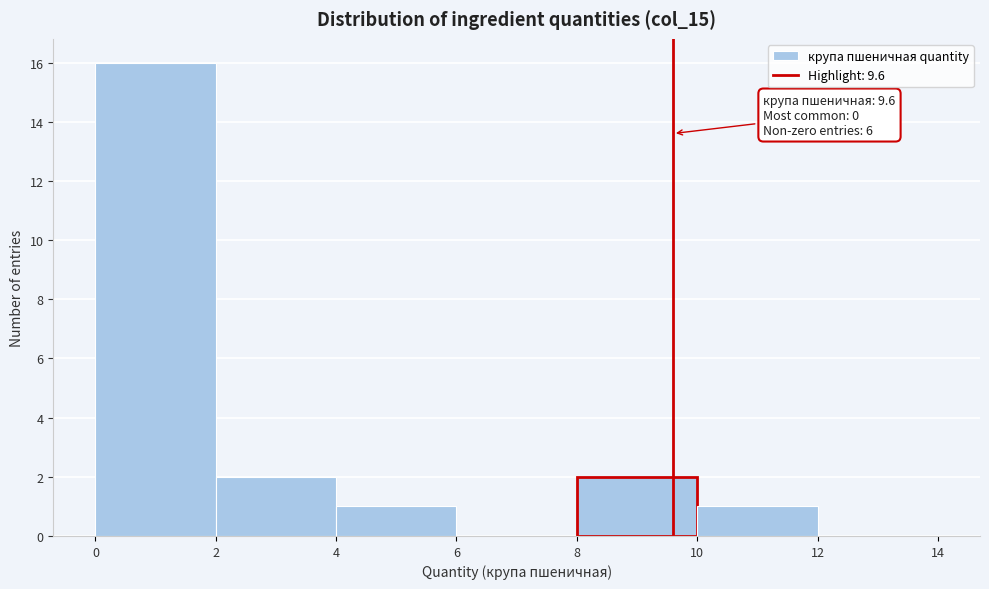

Over which range of the x-axis is the bar tallest?

0 to 2